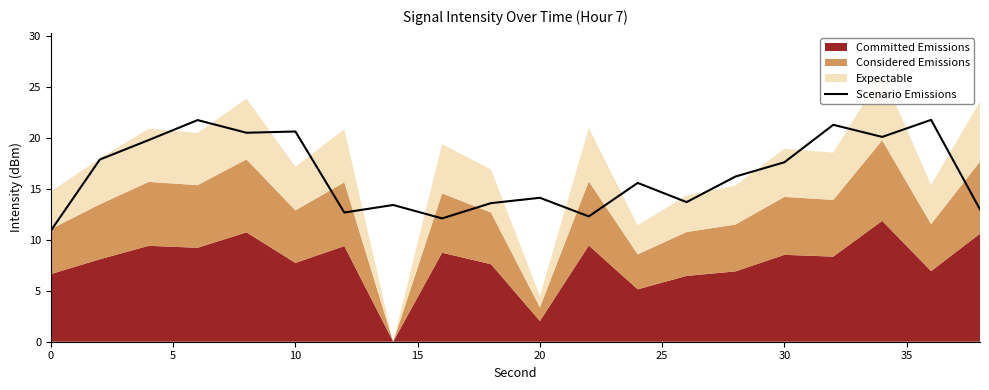

What is the lowest value of the Scenario Emissions series?

10.9